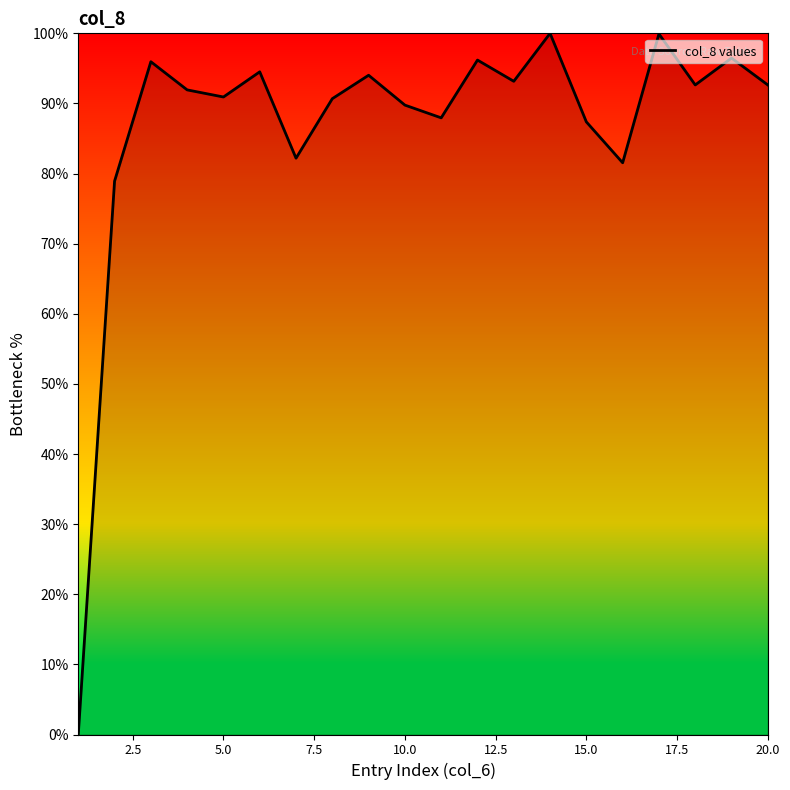

What is the difference between the maximum and minimum values?

100.0